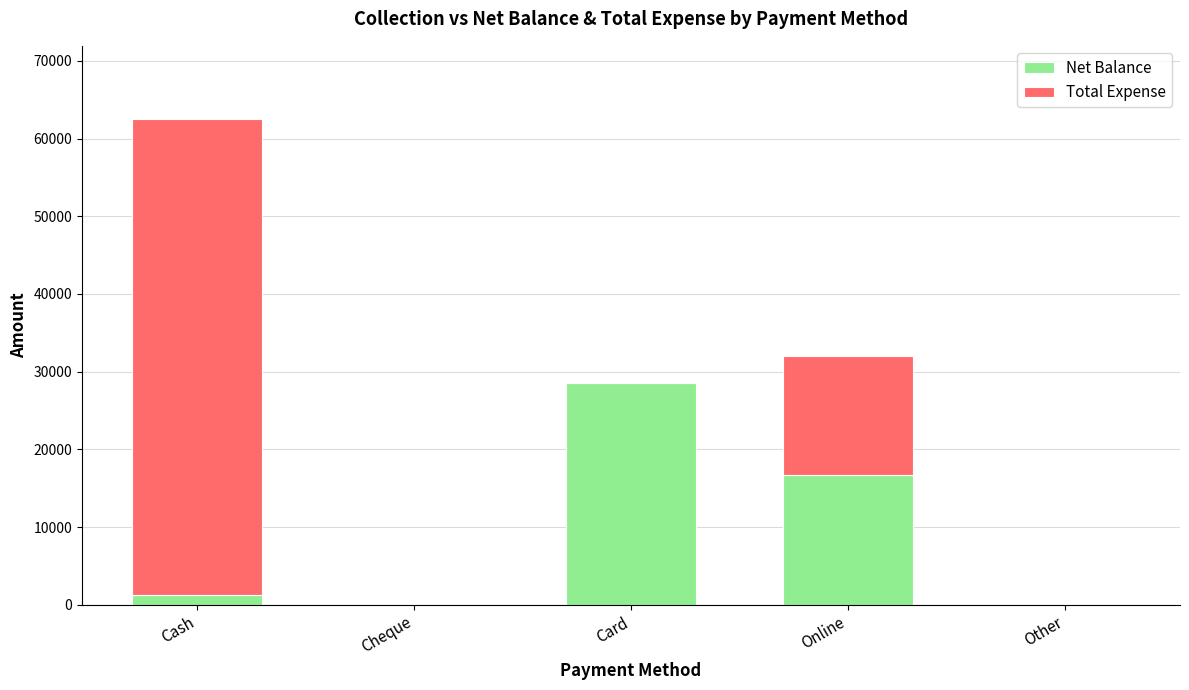

Reading left to right, list the values for the Net Balance series.

Cash=1241	Cheque=0	Card=28500	Online=16750	Other=0